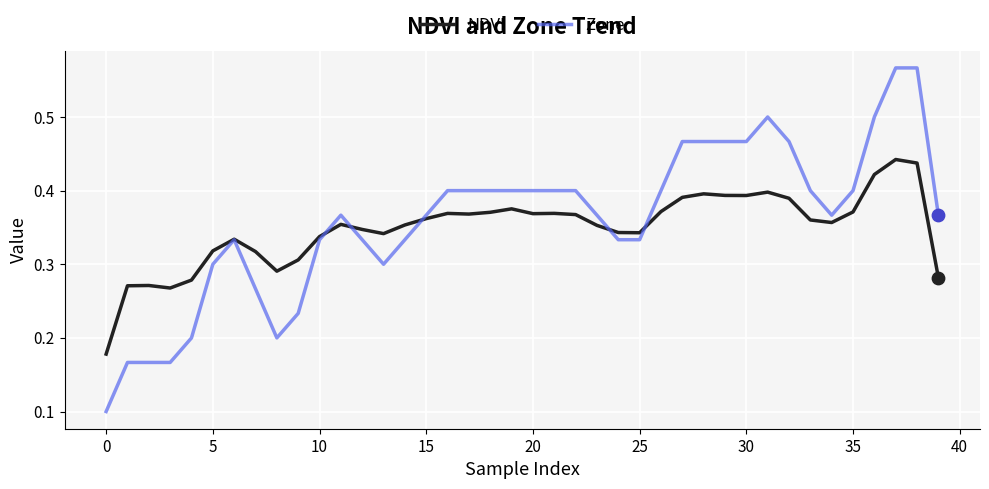

Which series has the largest range (max minus min)?

Zone